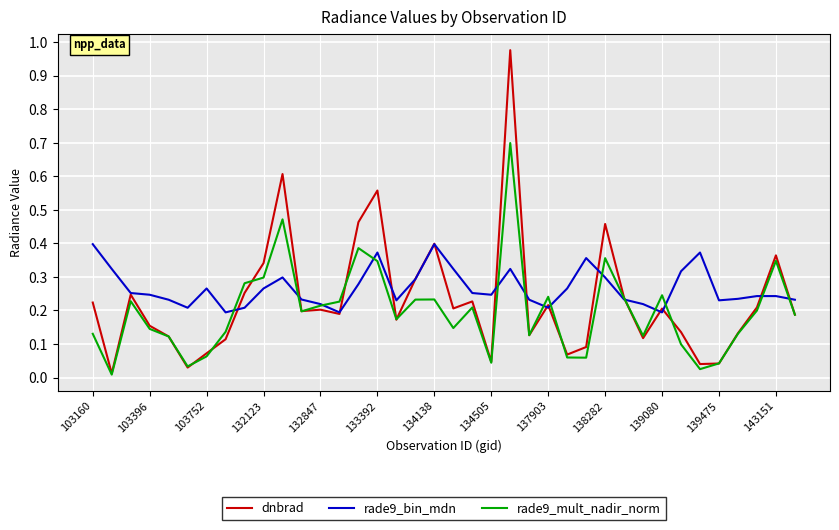

Which series has the largest range (max minus min)?

dnbrad